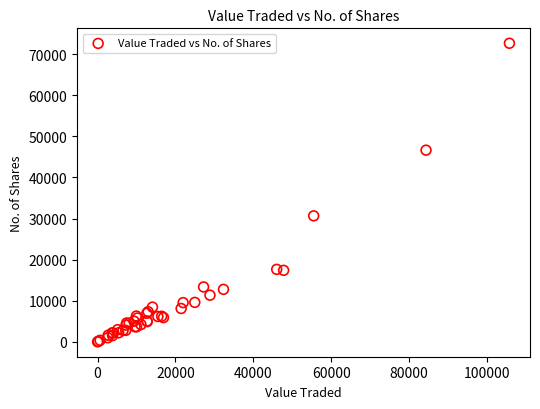

What Y value in the scatter plot is closest to 36323?

30651